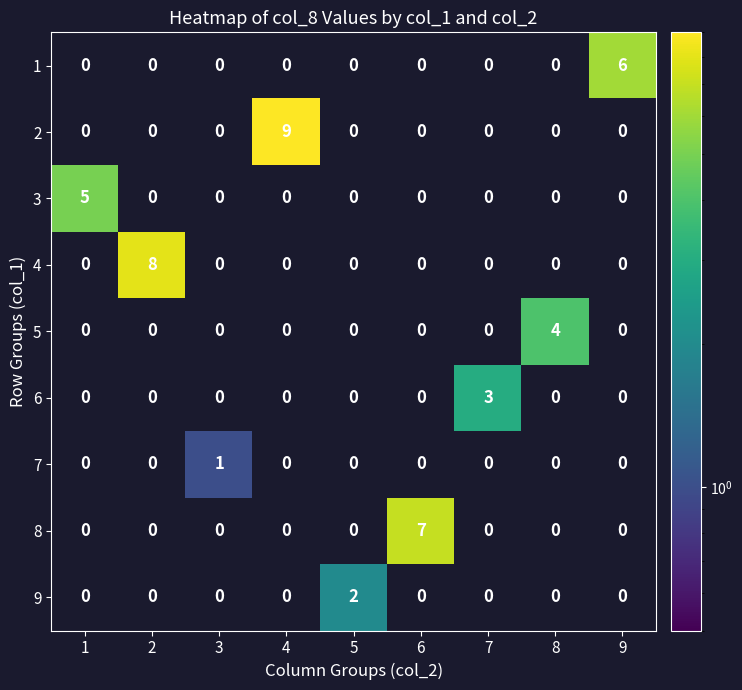

The 9 series shows 0 at 2. True or false?

True